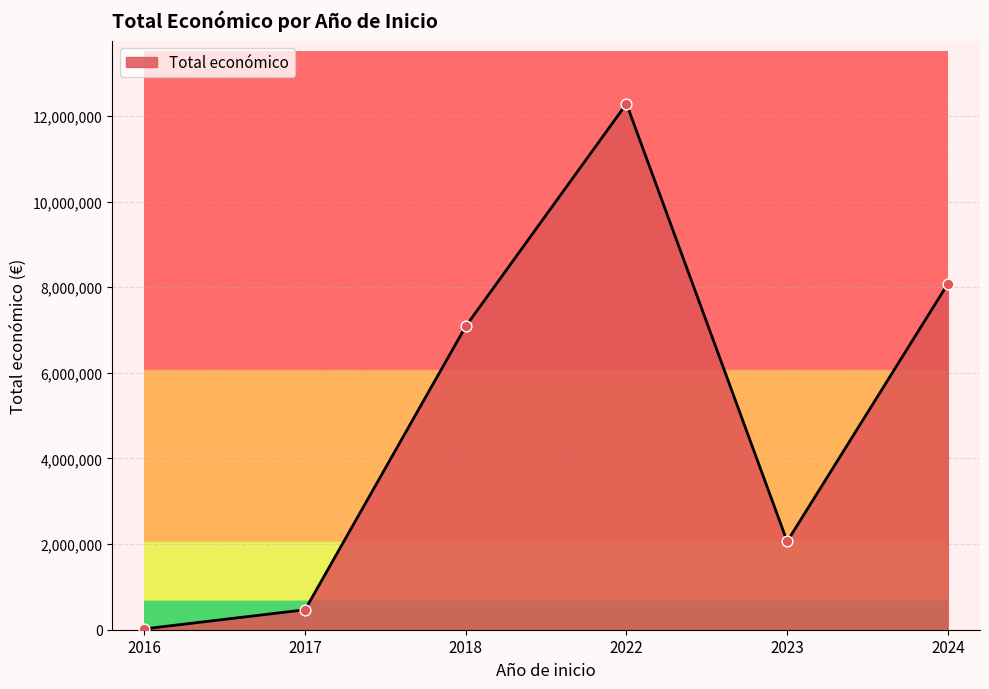

Between 2017 and 2023, which is larger?

2023